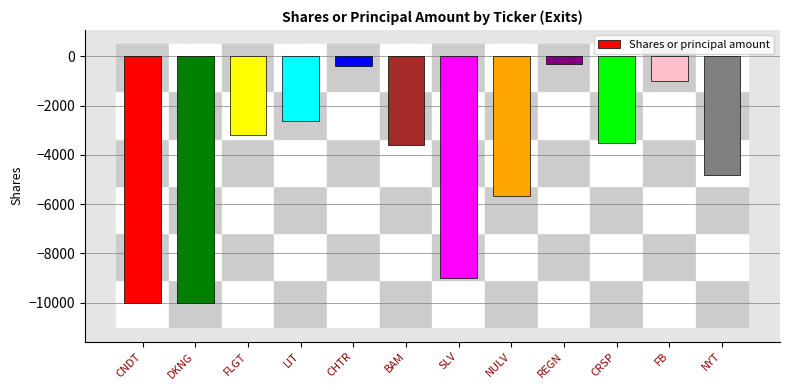

What is the difference between the maximum and minimum values?

9689